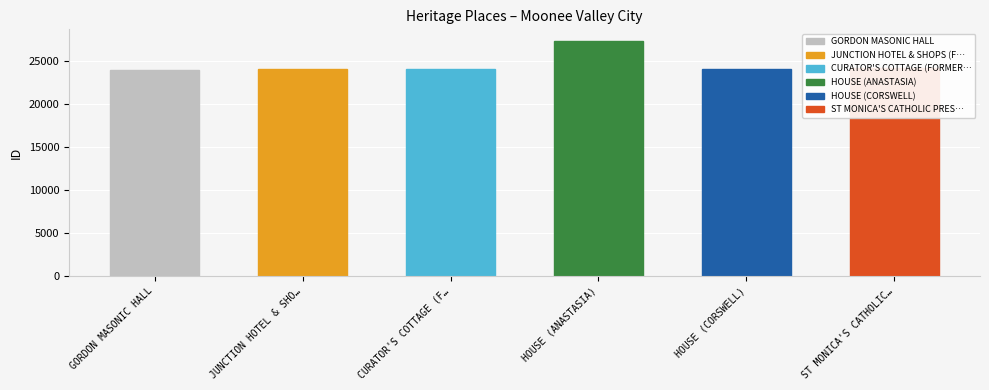

Which label corresponds to the largest value in the chart?

HOUSE (ANASTASIA)